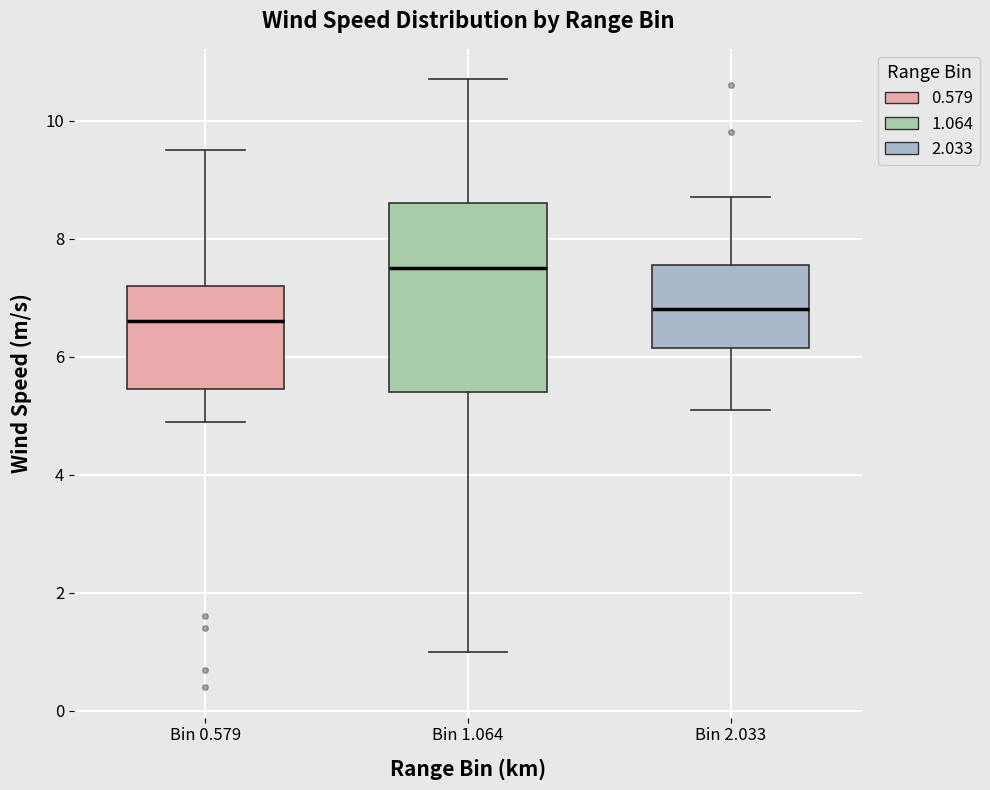

Where does the lower whisker of the box for Bin 1.064 end on the y-axis? The values are not printed on the chart, so give them approximately, as read against the axis.

1.0